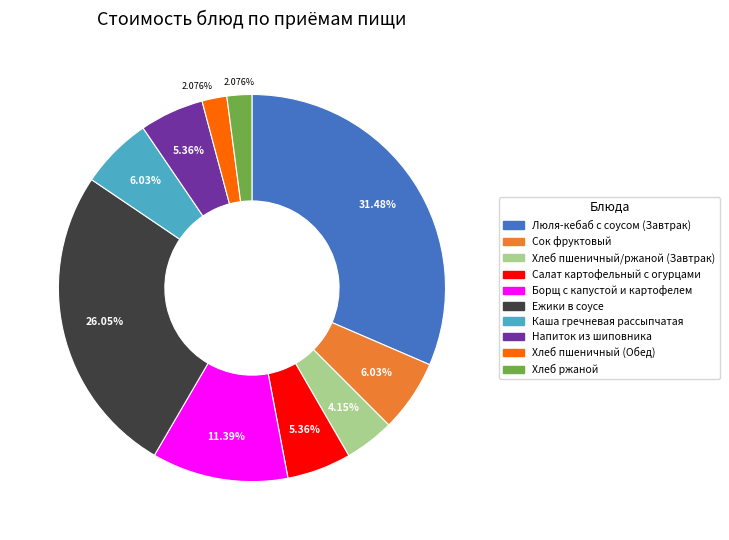

To the nearest percent, what is the difference between the Люля-кебаб с соусом (Завтрак) and Хлеб пшеничный (Обед) slice percentages?

29%